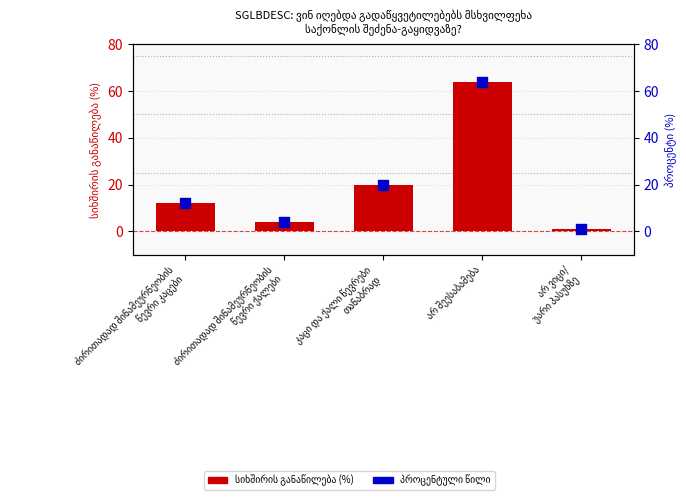

What are all the series names shown in the legend?

სიხშირის განაწილება (%), პროცენტული წილი